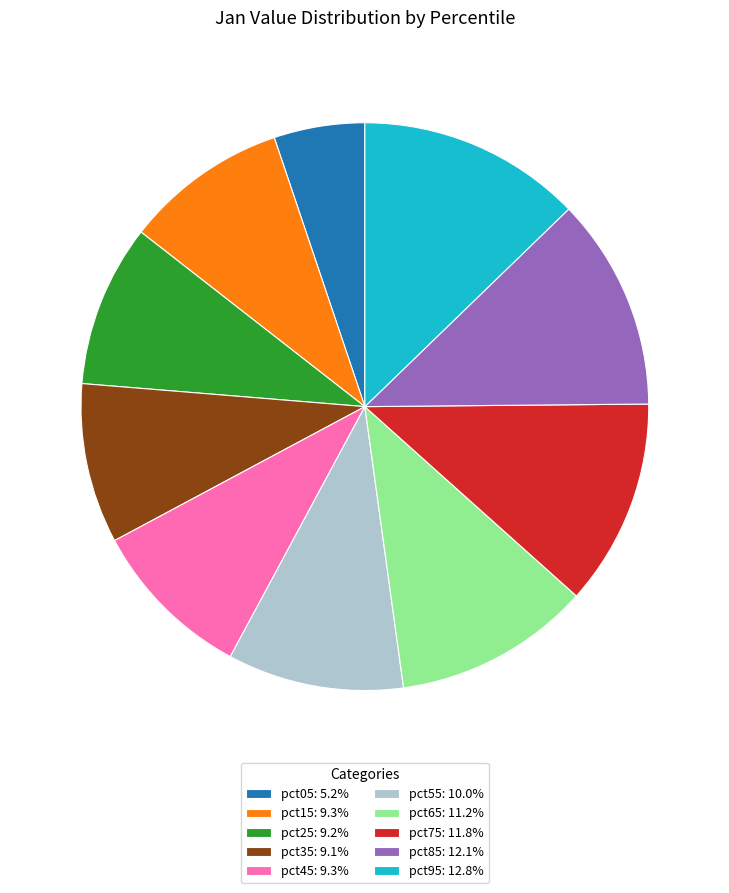

Count the number of slices in the pie.

10